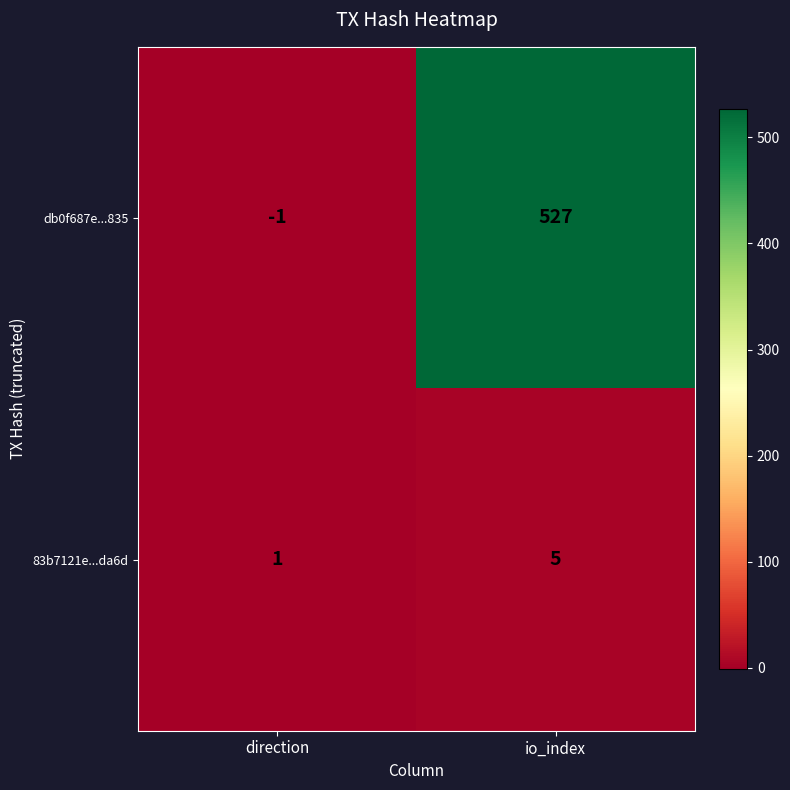

What is the total value across all series at io_index?

532